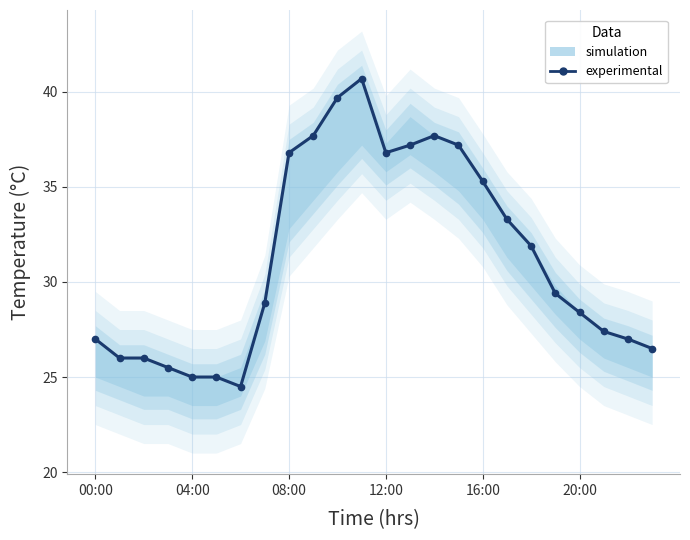

True or false: the data shows 28.4 at 20:00.

True